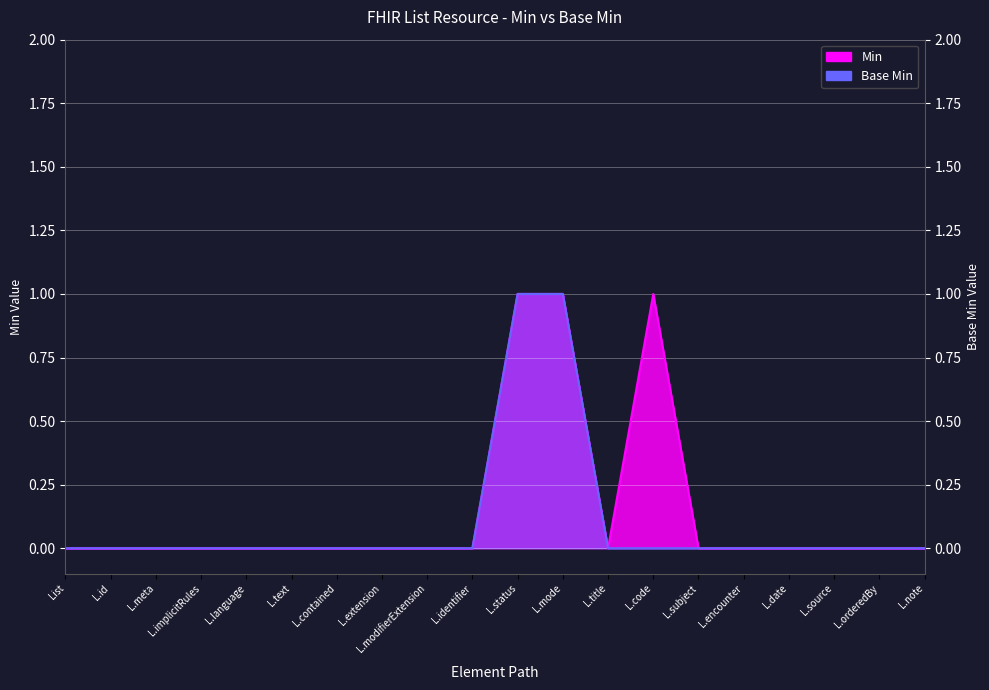

In Min, how many points are lower than both neighbors (excluding endpoints)?

1